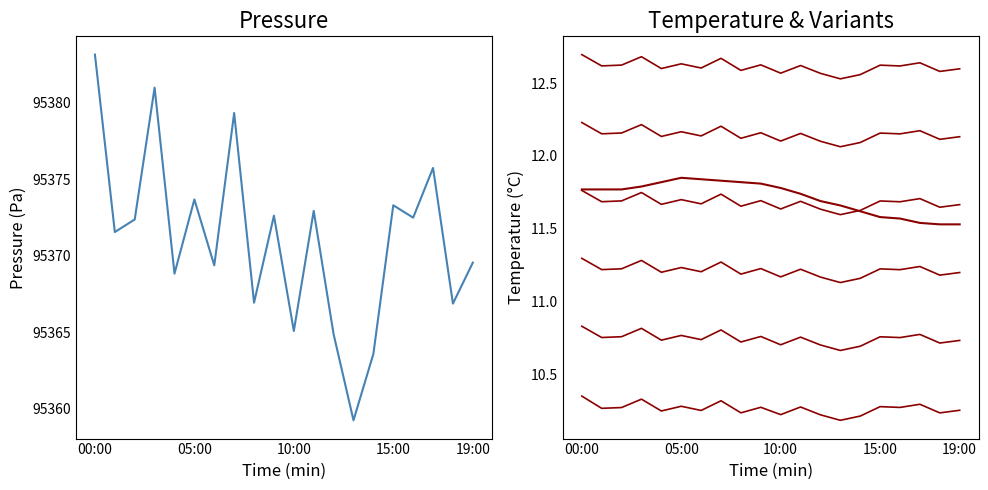

How many data points does each series have?

20